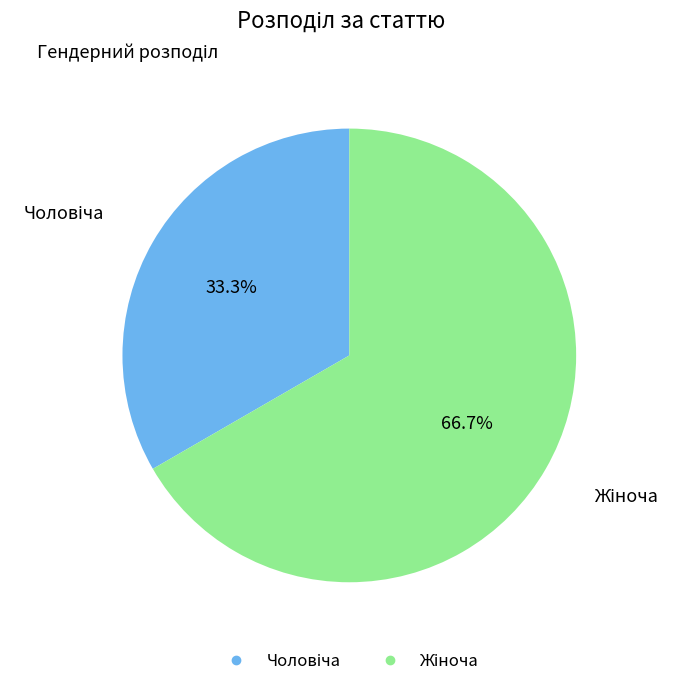

Is there a majority slice in this chart?

Yes